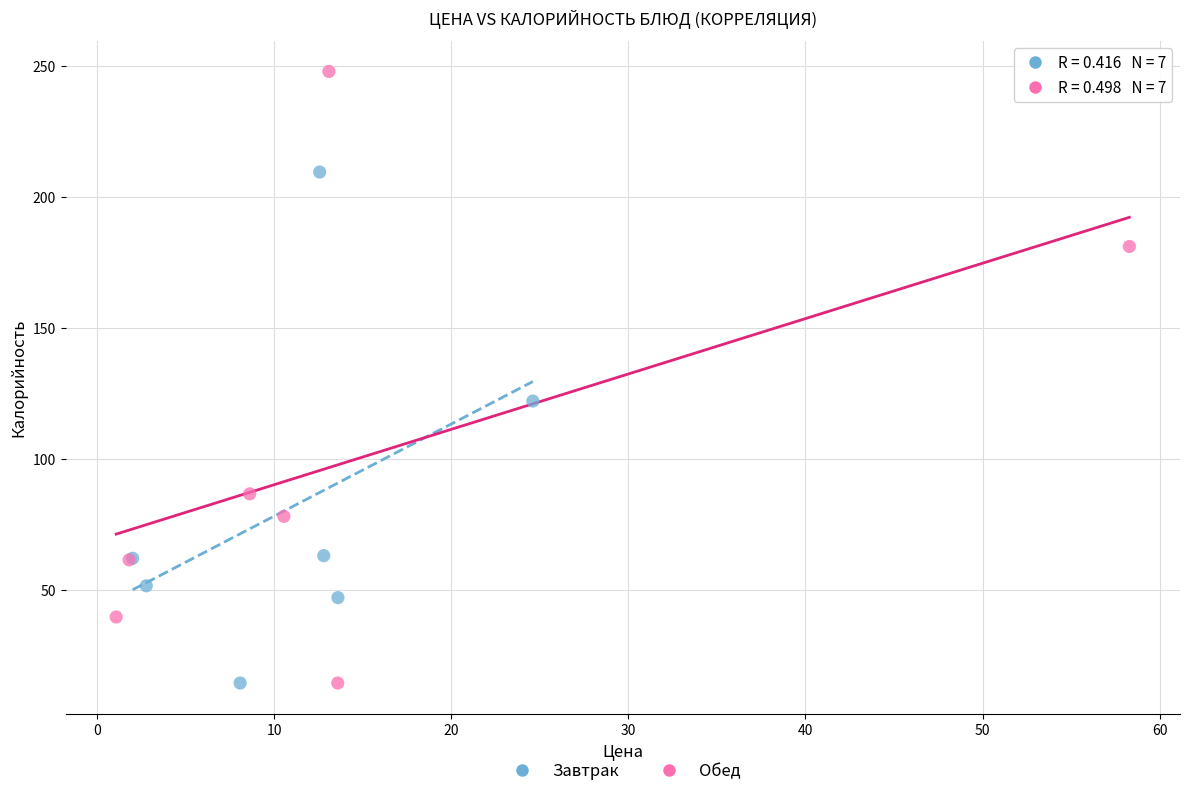

What are all the series names shown in the legend?

Завтрак, Обед